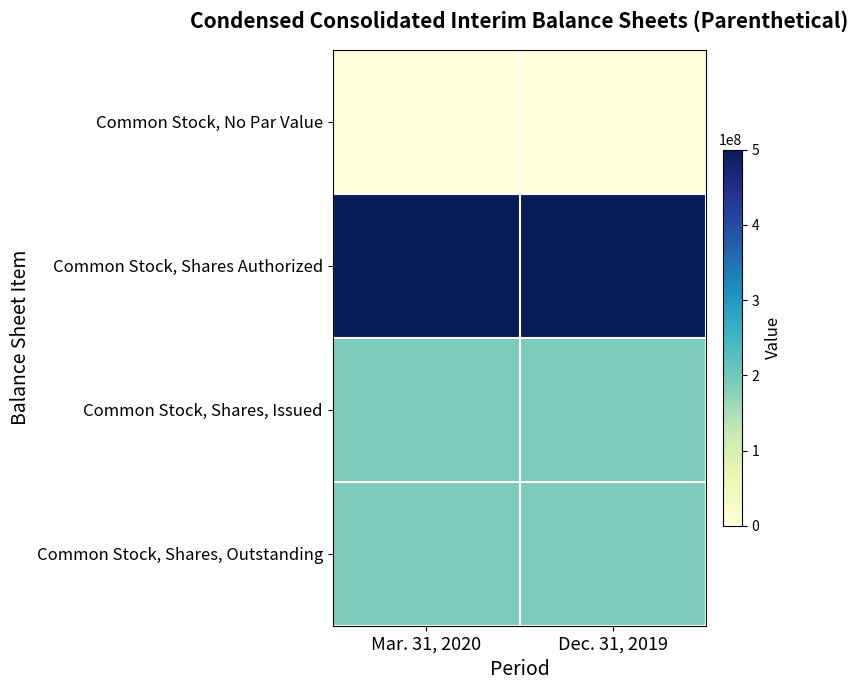

What is the spread (max minus min) of values at Mar. 31, 2020?

500000000